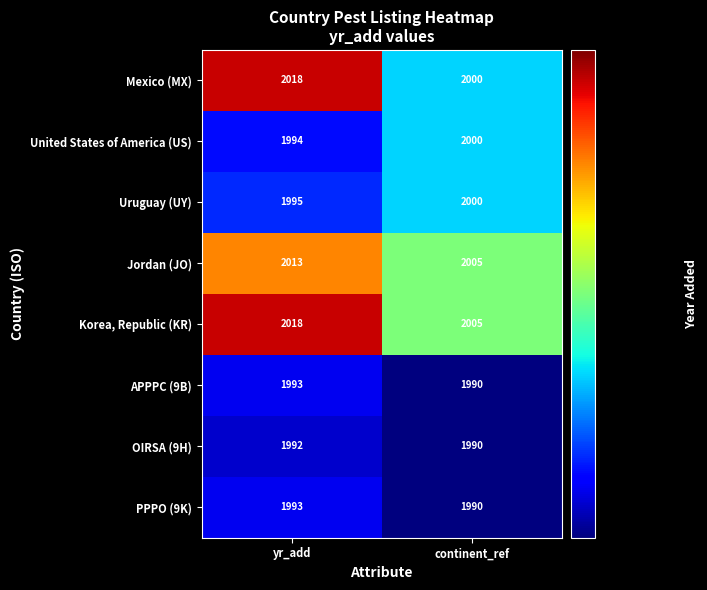

List the labels in order of Jordan (JO) value, smallest first.

continent_ref, yr_add